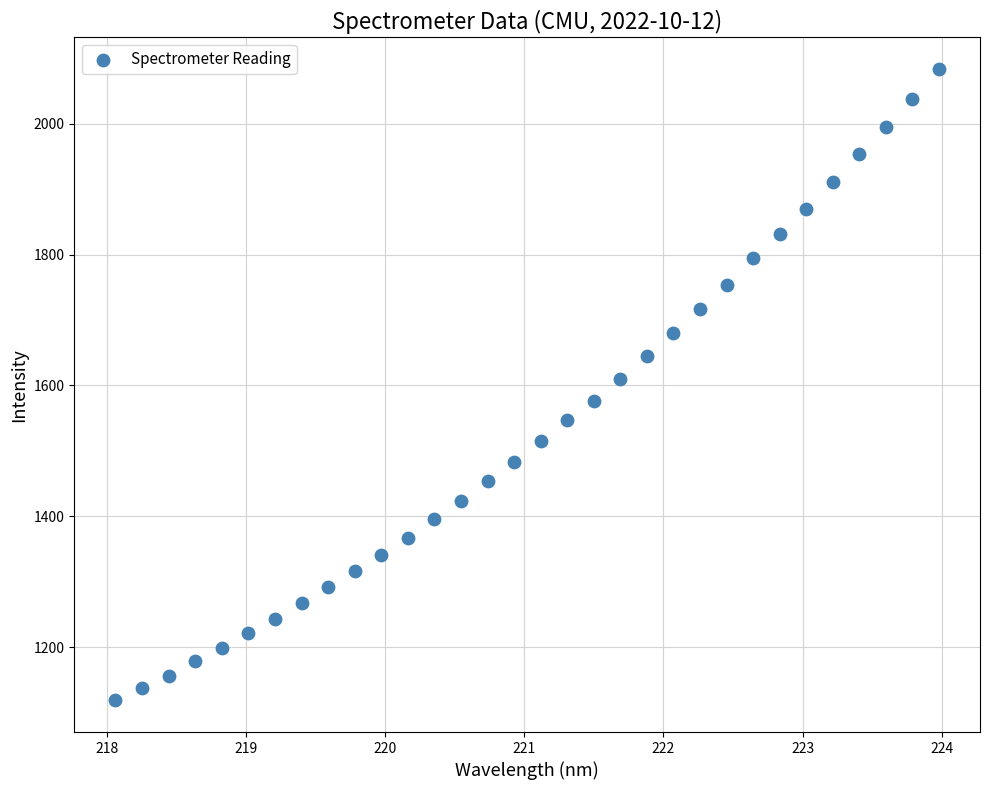

What is the range of X values (max minus min)?

5.9